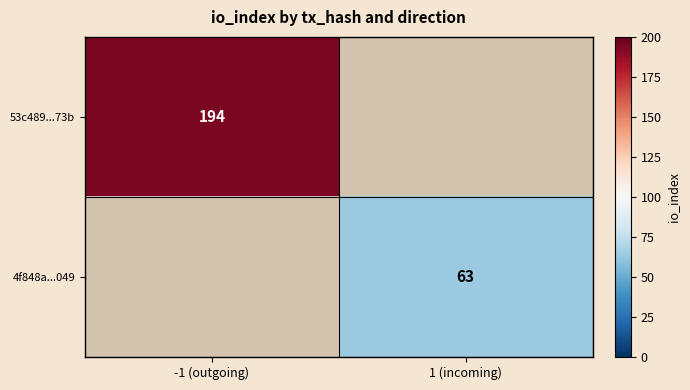

The 4f848a...049 series shows 63 at 1 (incoming). True or false?

True